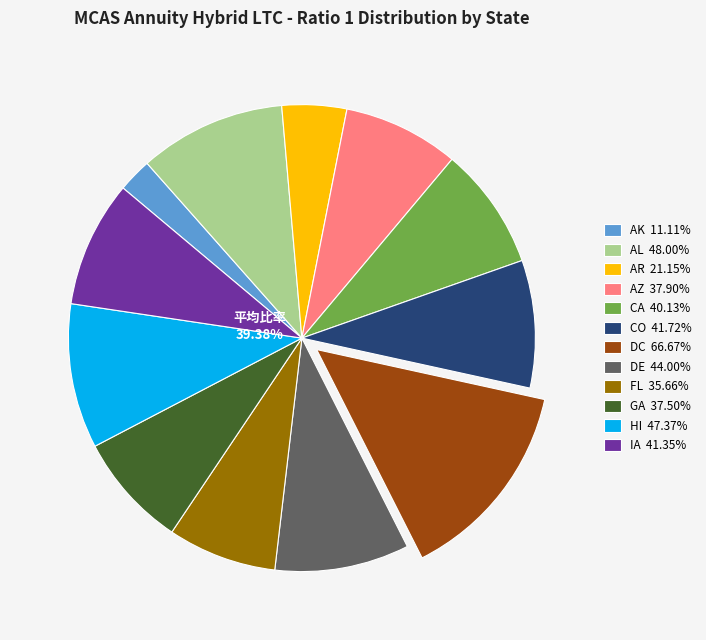

Count the number of slices in the pie.

12